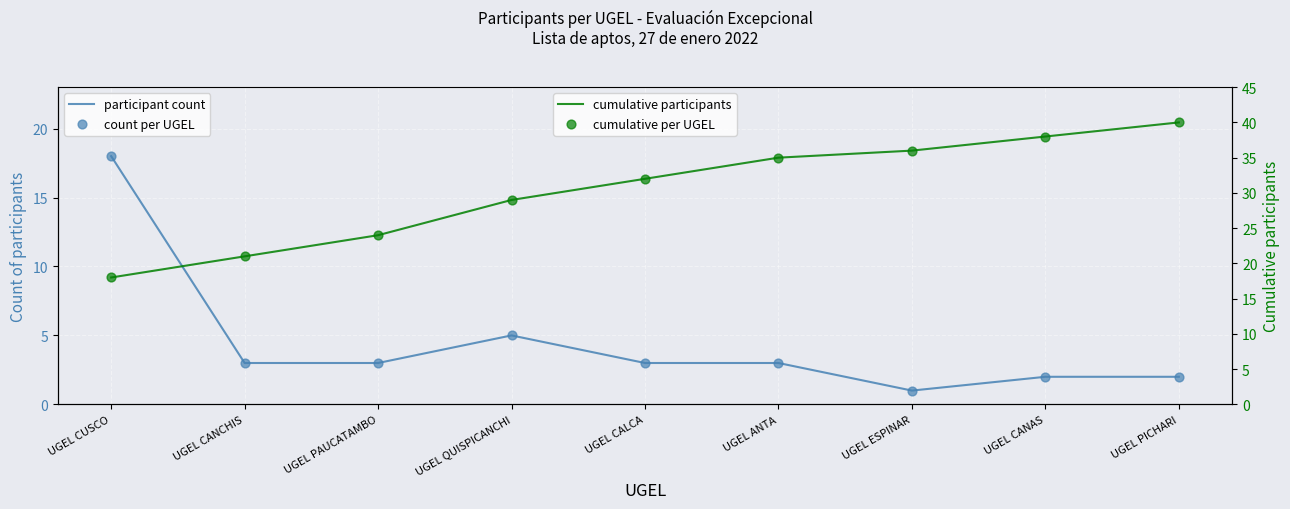

Which series has the largest total across all categories?

cumulative participants